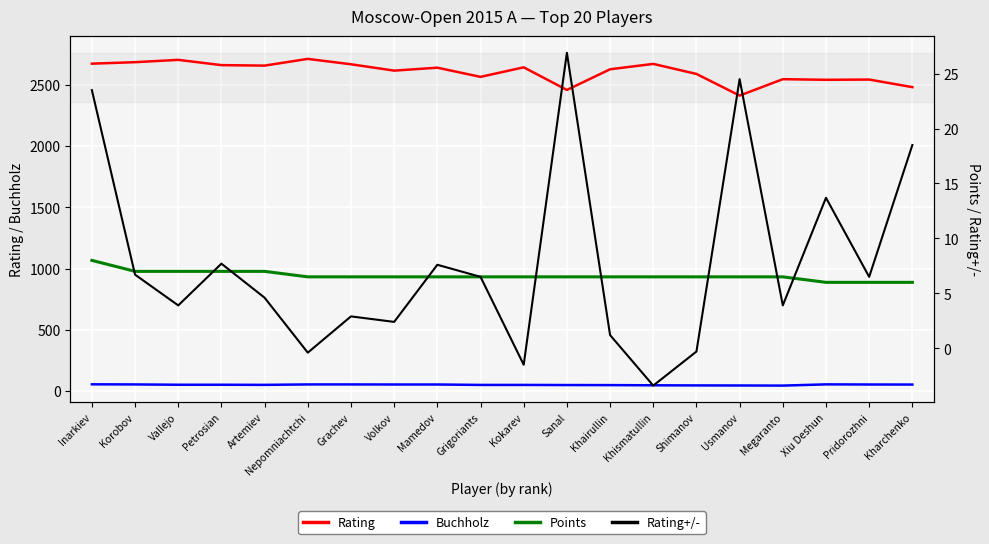

Rank the categories by Points value from lowest to highest.

Xiu Deshun, Pridorozhni, Kharchenko, Nepomniachtchi, Grachev, Volkov, Mamedov, Grigoriants, Kokarev, Sanal, Khairullin, Khismatullin, Shimanov, Usmanov, Megaranto, Korobov, Vallejo, Petrosian, Artemiev, Inarkiev